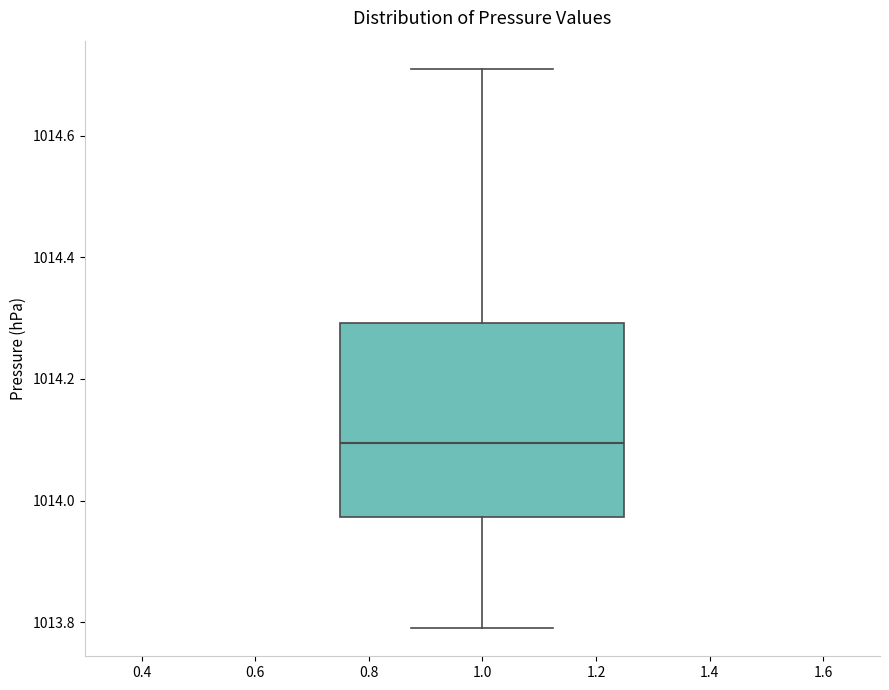

Where is the upper edge of the box at x = 1.0 on the y-axis? The values are not printed on the chart, so give them approximately, as read against the axis.

1014.30